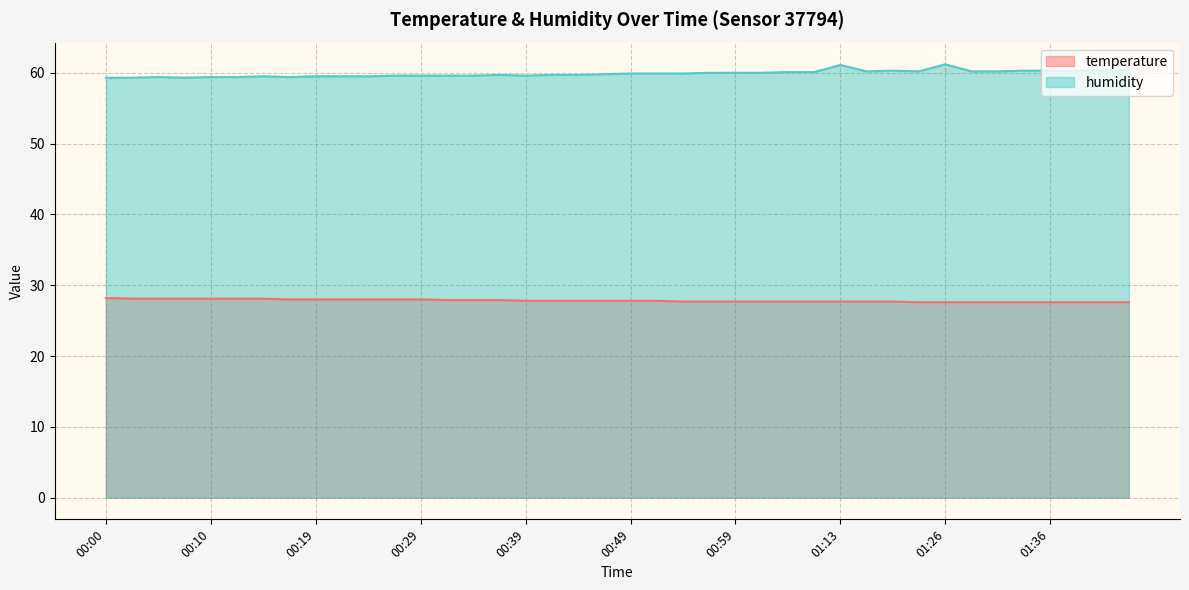

Between 00:02 and 00:34, which is larger?

00:02